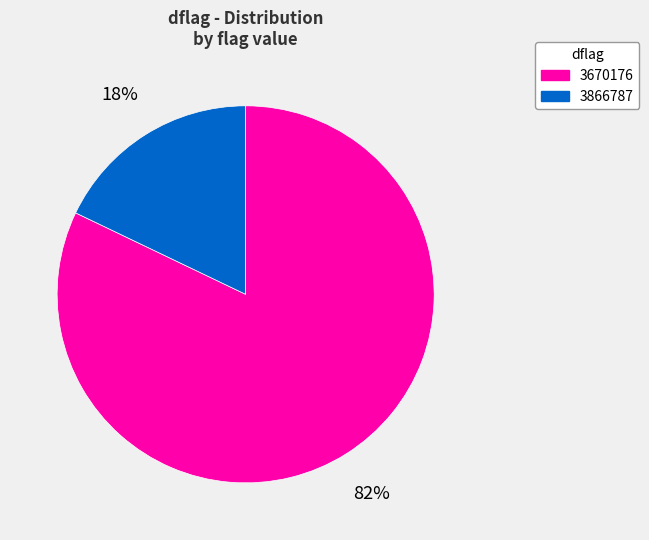

To the nearest percent, what portion does 3670176 represent?

82%